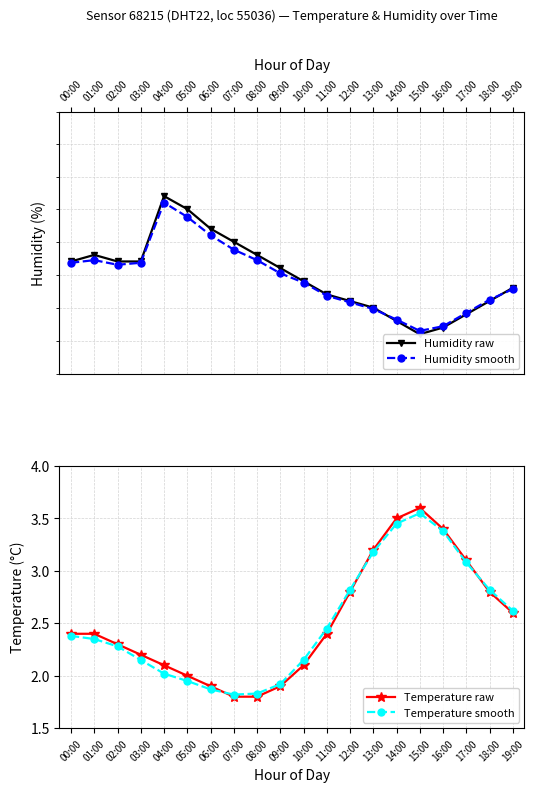

True or false: Temperature smooth and Humidity smooth cross at least once.

False